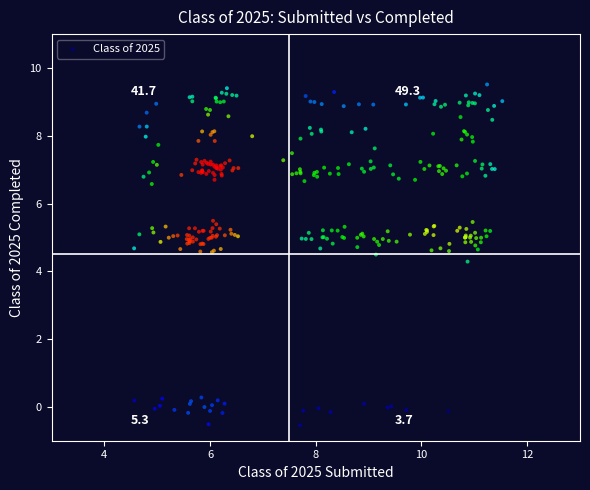

What Y value in the scatter plot is closest to 4?

4.3